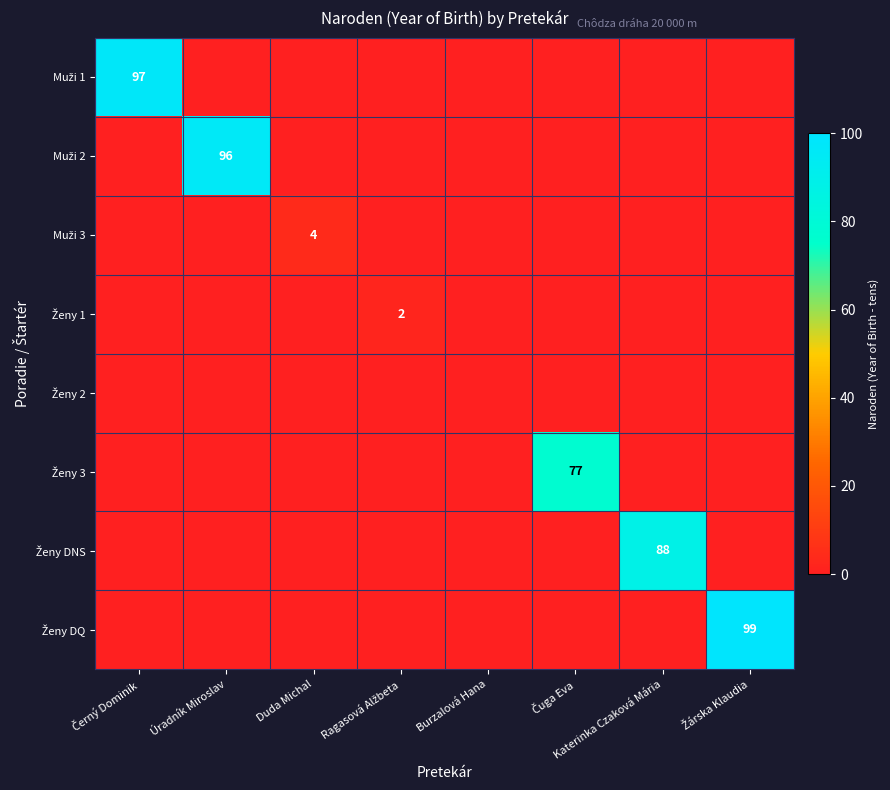

List the series in order of their peak value, lowest first.

Ženy 2, Ženy 1, Muži 3, Ženy 3, Ženy DNS, Muži 2, Muži 1, Ženy DQ